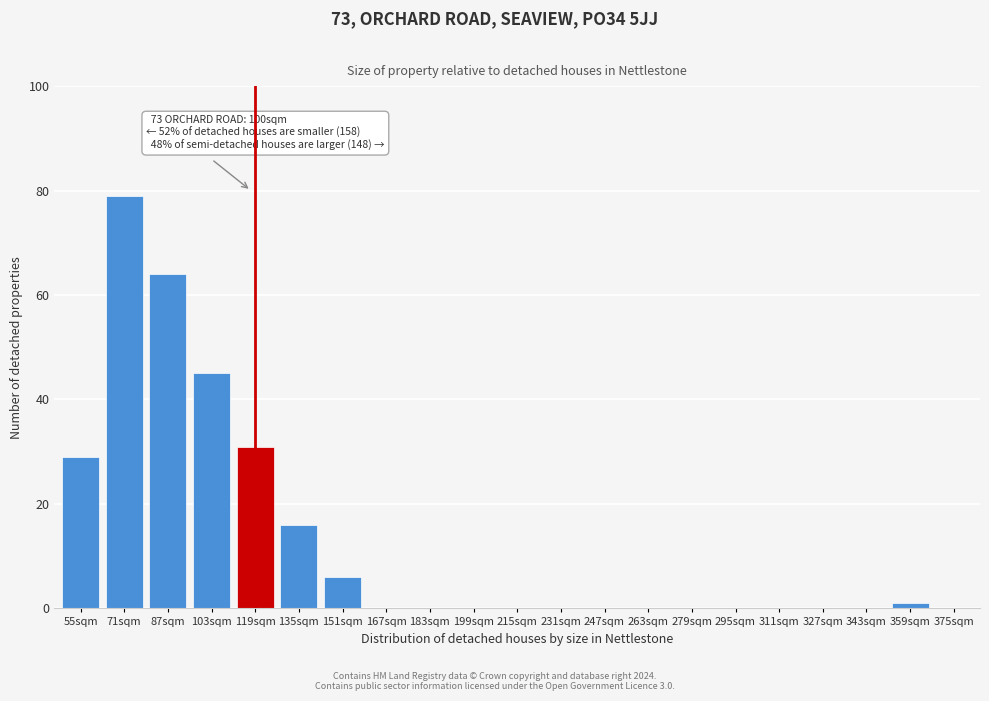

Reading right to left, transcribe all the data shown in this chart.

375sqm=0	359sqm=1	343sqm=0	327sqm=0	311sqm=0	295sqm=0	279sqm=0	263sqm=0	247sqm=0	231sqm=0	215sqm=0	199sqm=0	183sqm=0	167sqm=0	151sqm=6	135sqm=16	119sqm=31	103sqm=45	87sqm=64	71sqm=79	55sqm=29